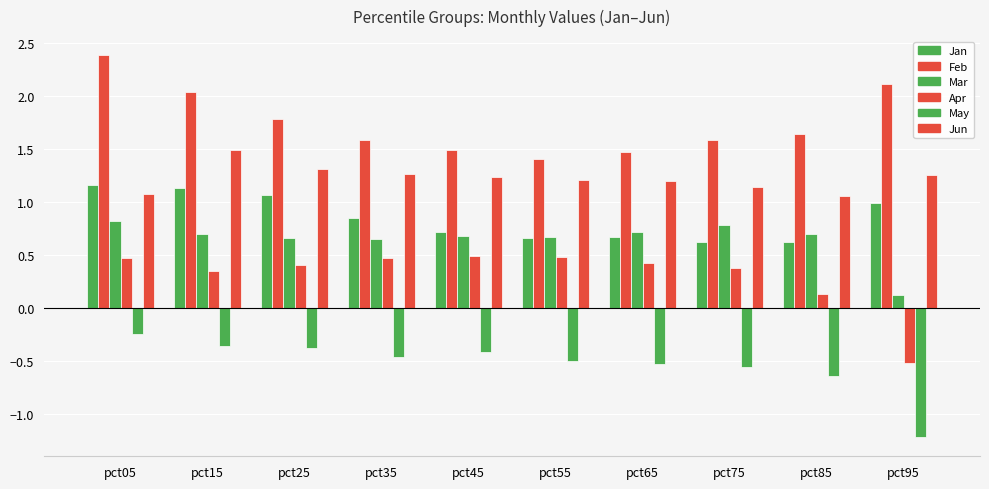

How many distinct data groups are displayed?

6